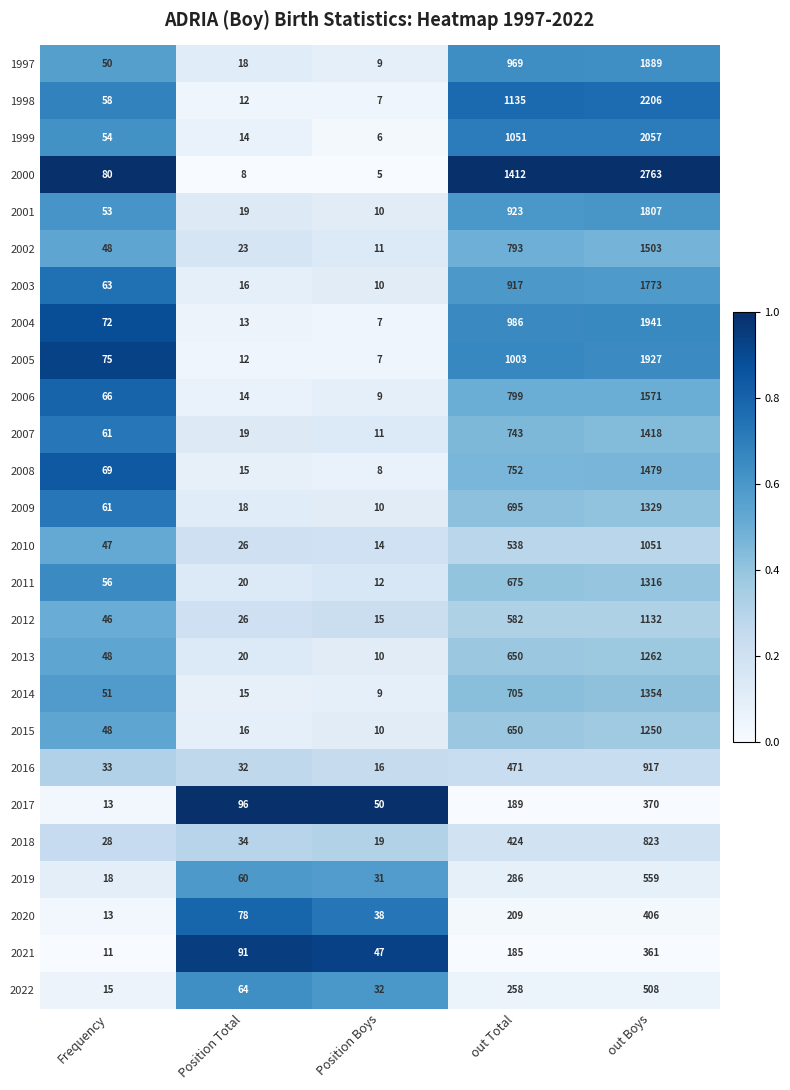

At how many categories does at least one series exceed 54?

4